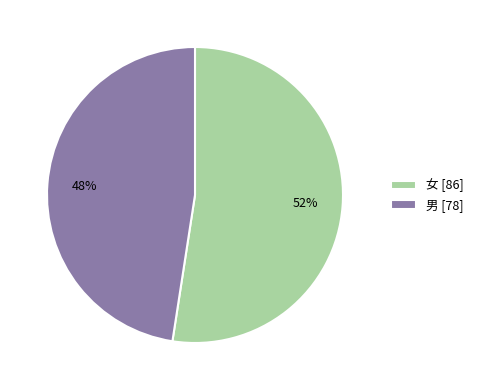

Is the sum of 女 and 男 greater than half?

Yes